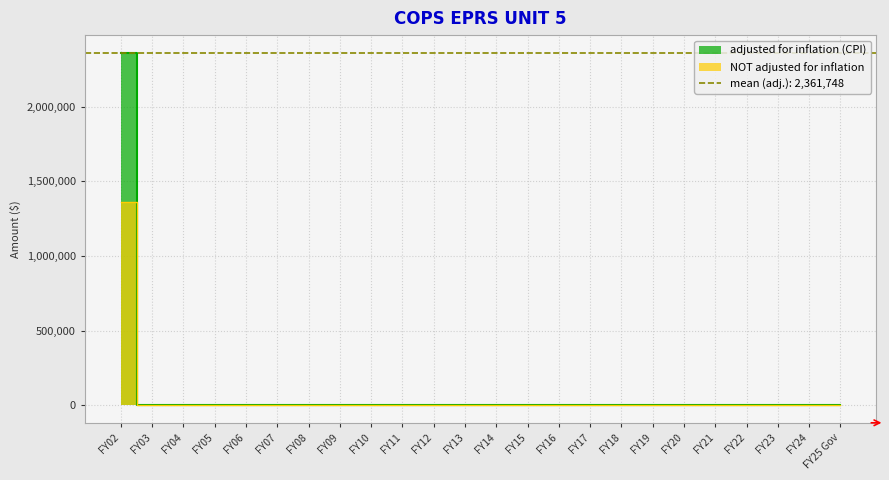

Which category has the highest value across all series?

FY02